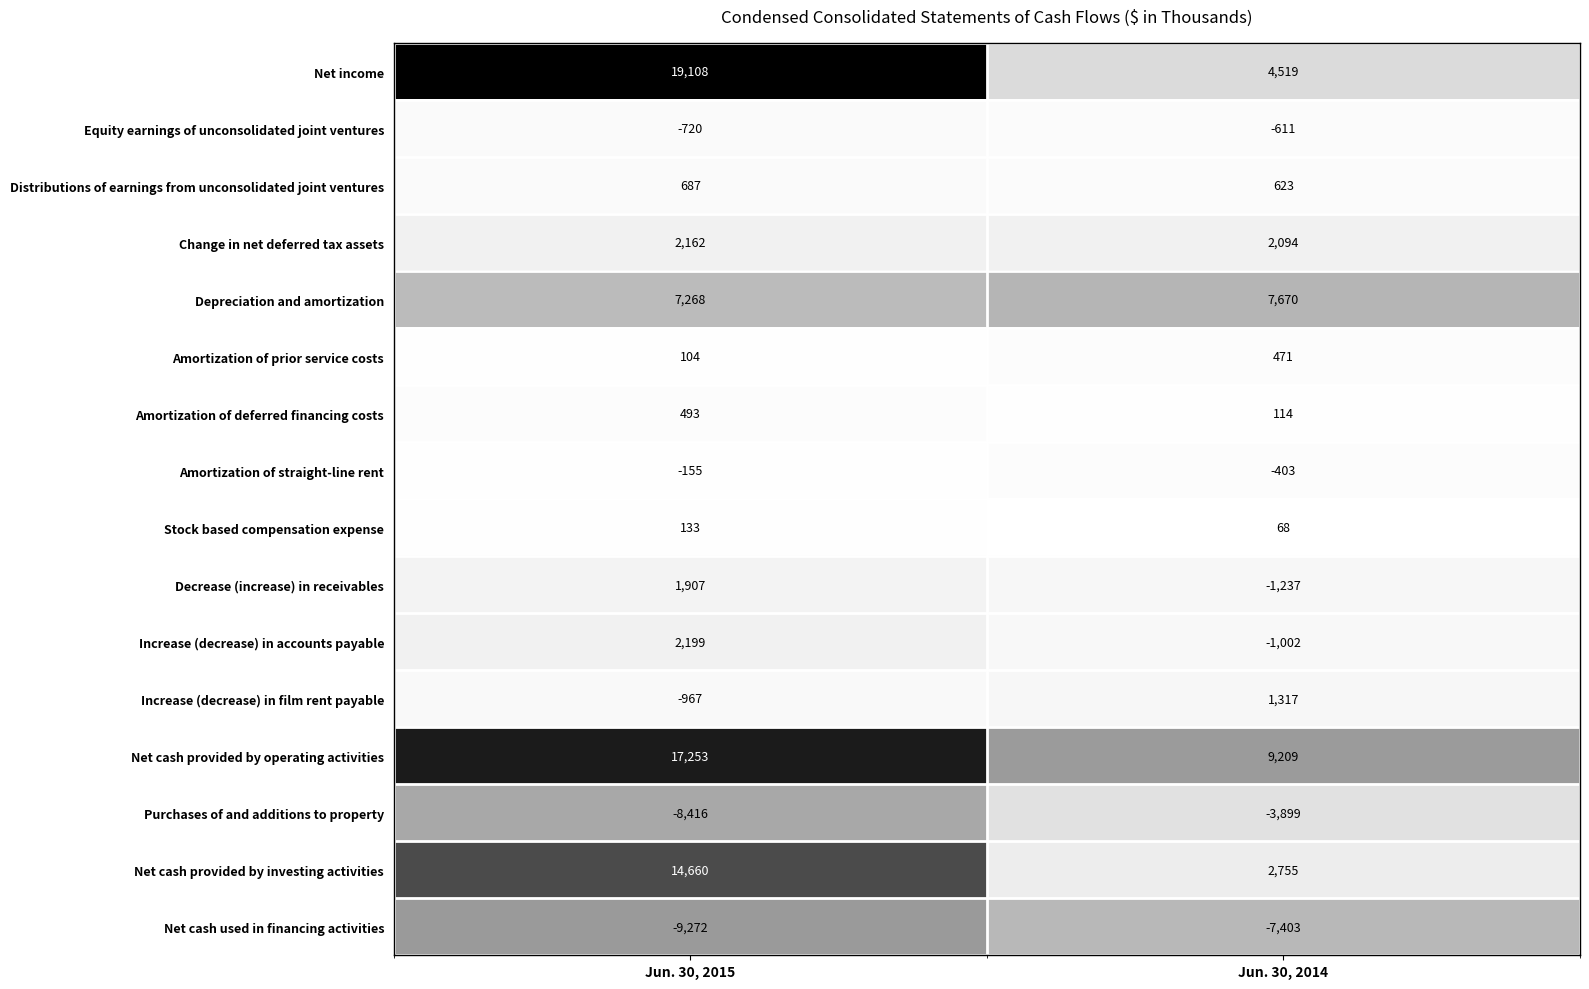

At which category is the sum across all series the highest?

Jun. 30, 2015